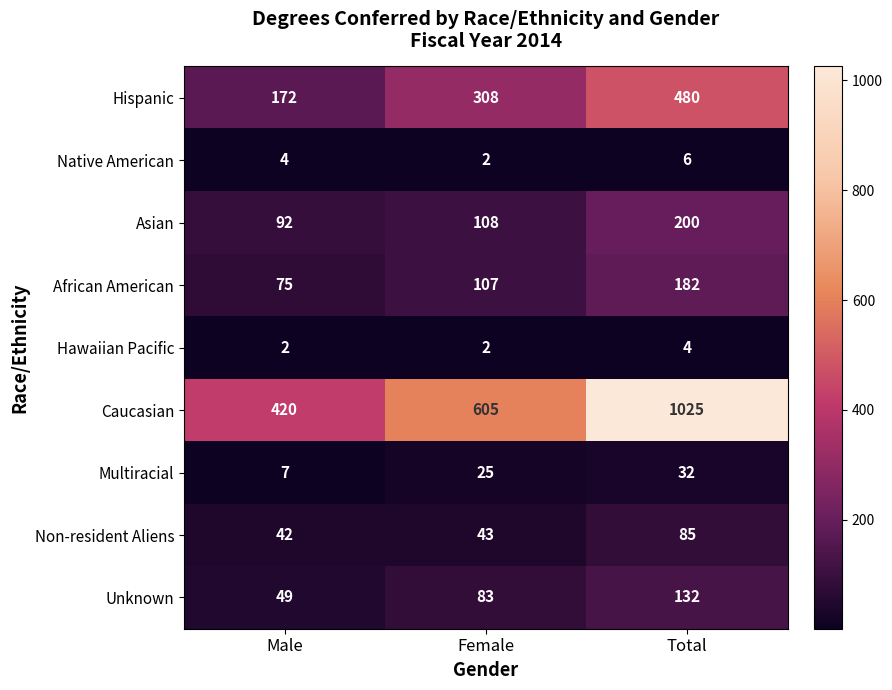

Reading left to right, transcribe all the data shown in this chart.

Hispanic: Male=172	Female=308	Total=480
Native American: Male=4	Female=2	Total=6
Asian: Male=92	Female=108	Total=200
African American: Male=75	Female=107	Total=182
Hawaiian Pacific: Male=2	Female=2	Total=4
Caucasian: Male=420	Female=605	Total=1025
Multiracial: Male=7	Female=25	Total=32
Non-resident Aliens: Male=42	Female=43	Total=85
Unknown: Male=49	Female=83	Total=132